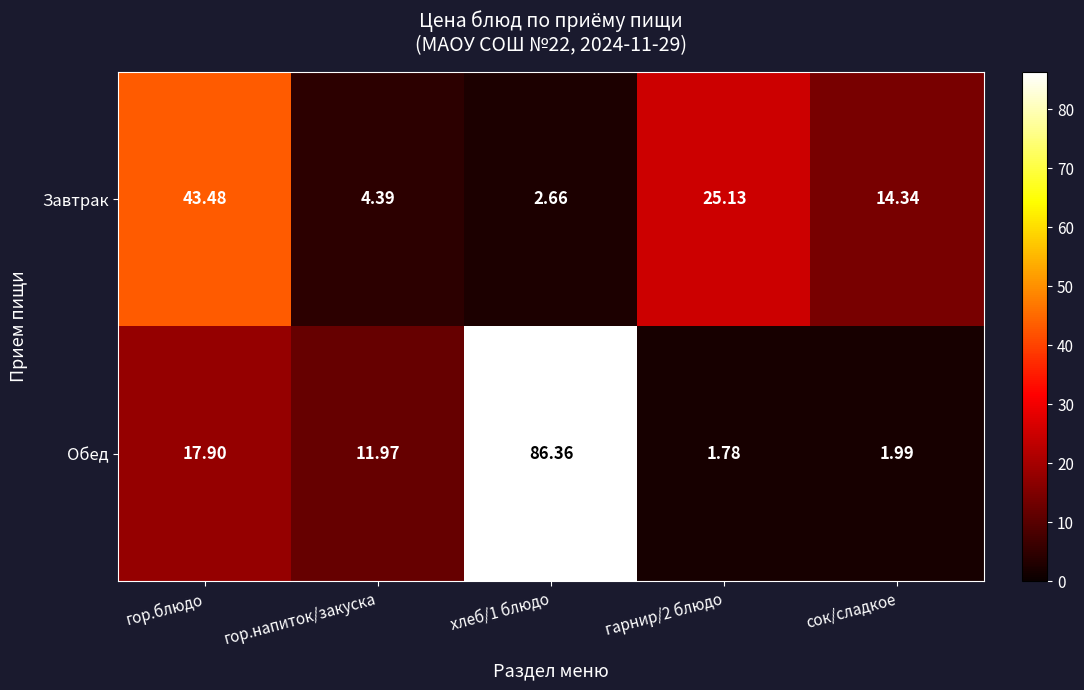

List the series in order of their peak value, lowest first.

Завтрак, Обед